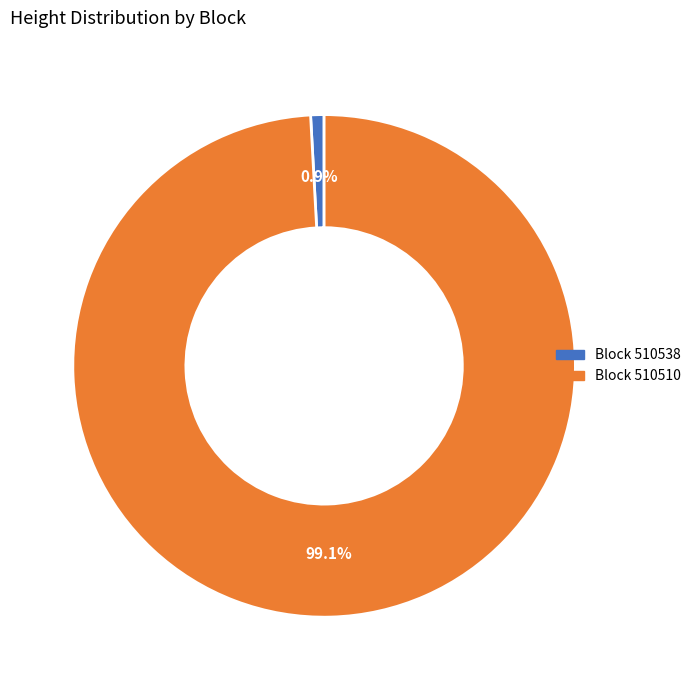

Is there a majority slice in this chart?

Yes